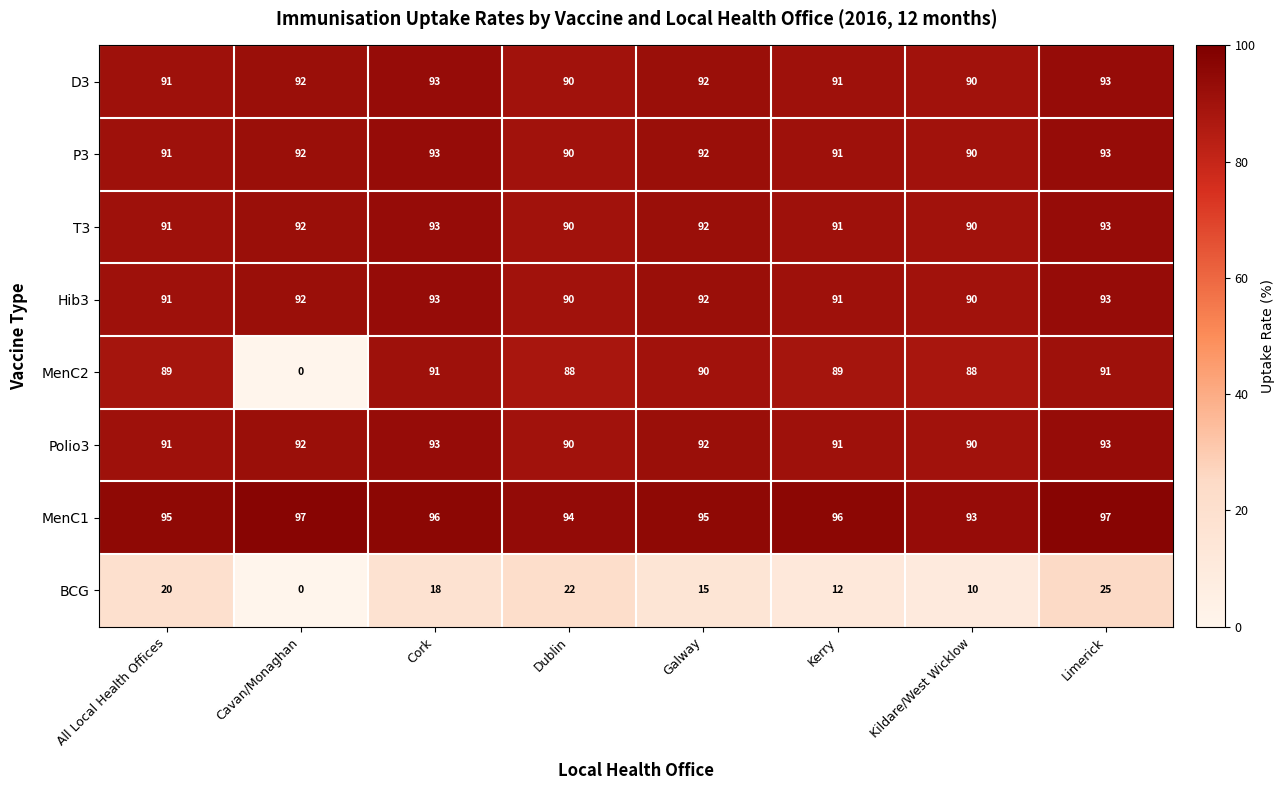

How many Polio3 values are between 91 and 93?

6